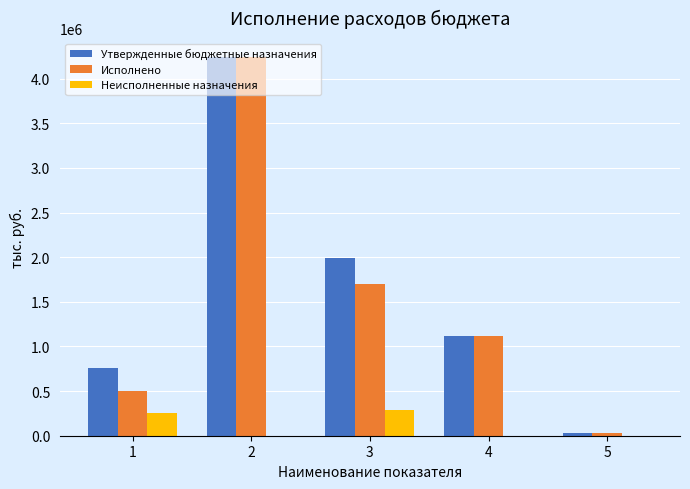

How many groups of bars are there?

5